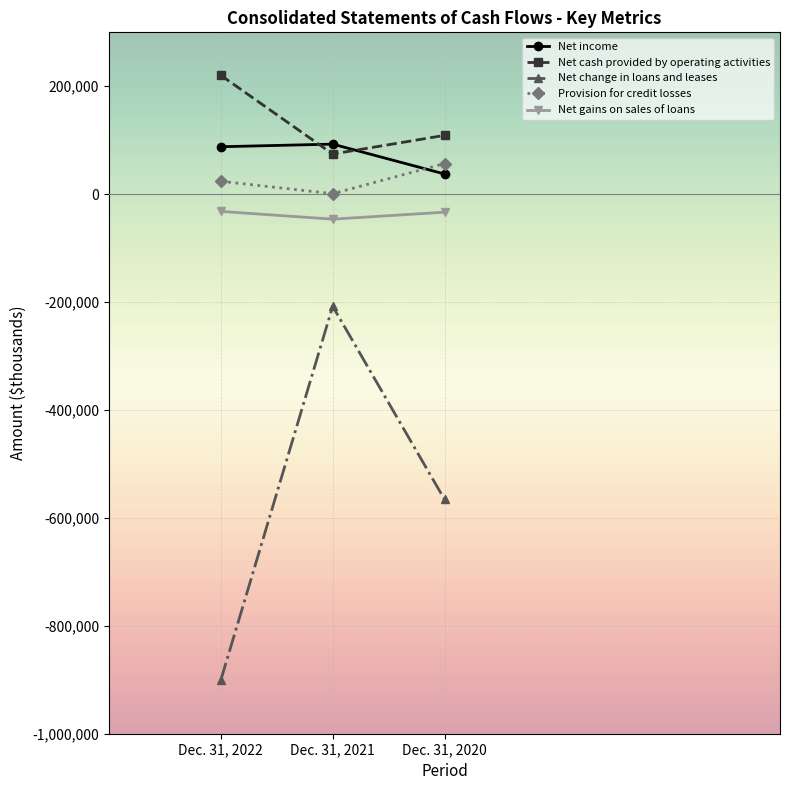

Which category has the lowest value across all series?

Dec. 31, 2022